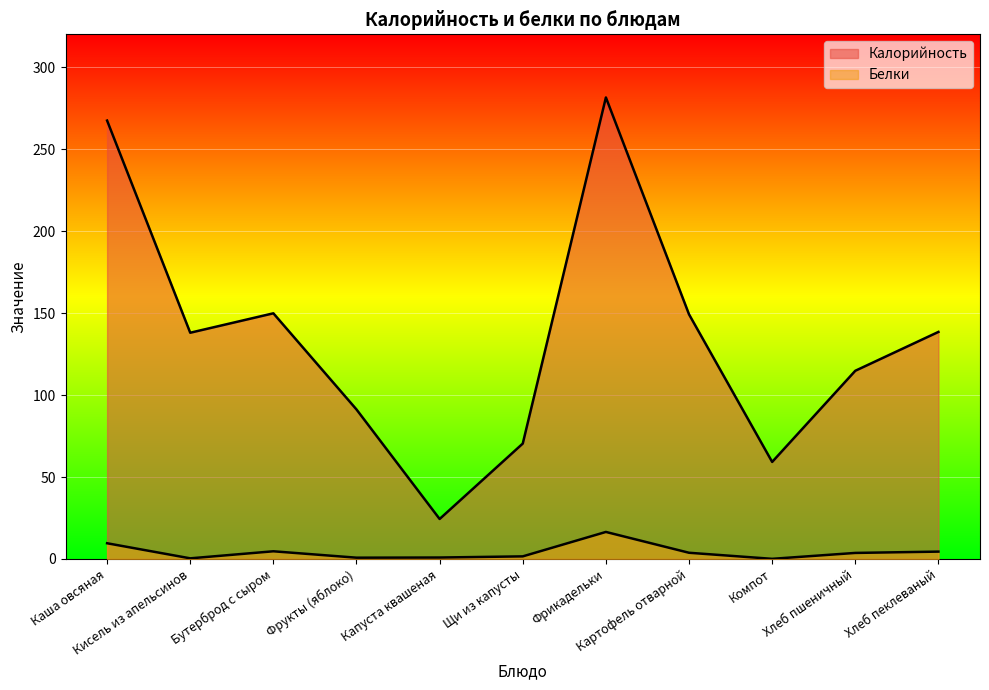

What position from the right is Каша овсяная?

11